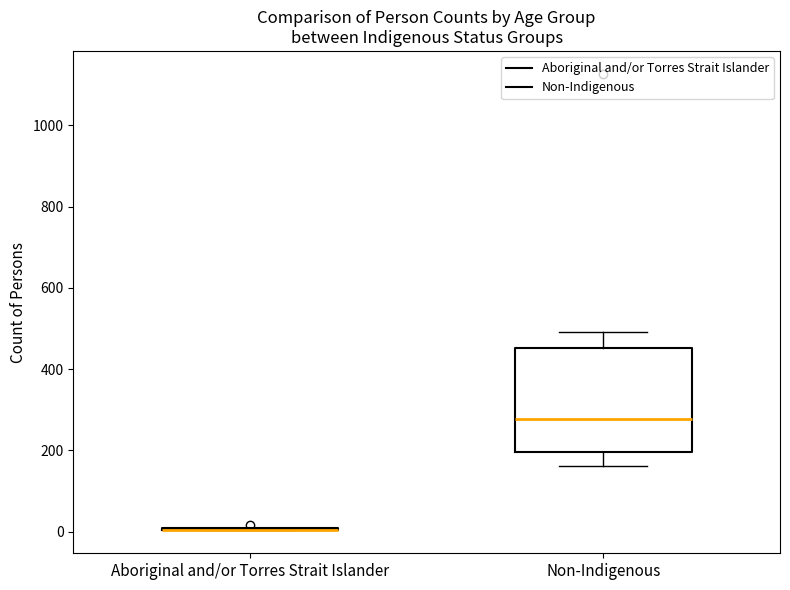

Reading left to right, read every box against the y-axis: the position of its median line, the range the box covers, and the ends of its whiskers. The values are not printed on the chart, so give them approximately, as read against the axis.

Aboriginal and/or Torres Strait Islander: box collapsed to a line at 0, whiskers 0 to 0
Non-Indigenous: median 280, box 200 to 460, whiskers 160 to 500